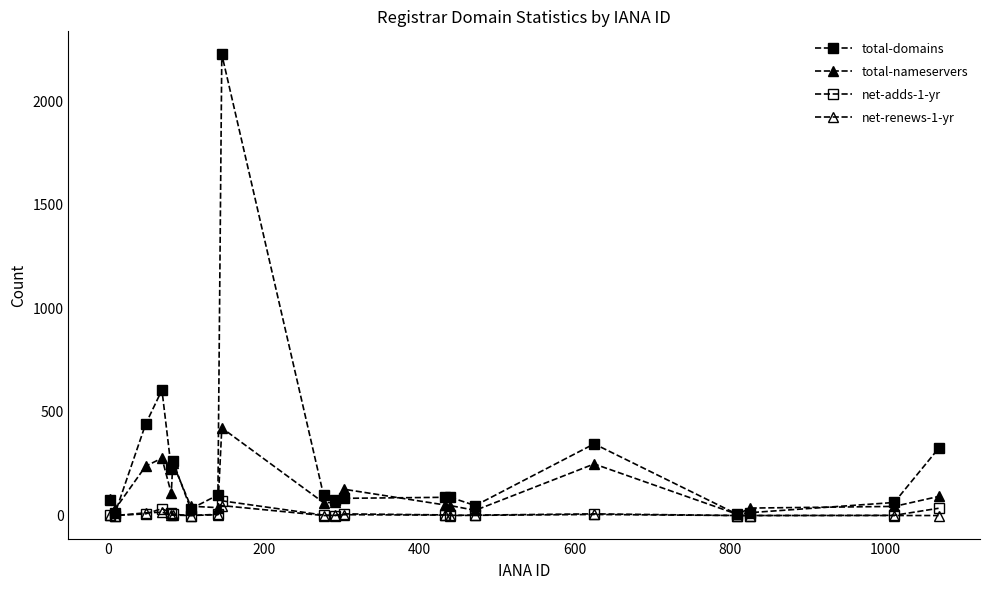

Count the number of categories in the chart.

20